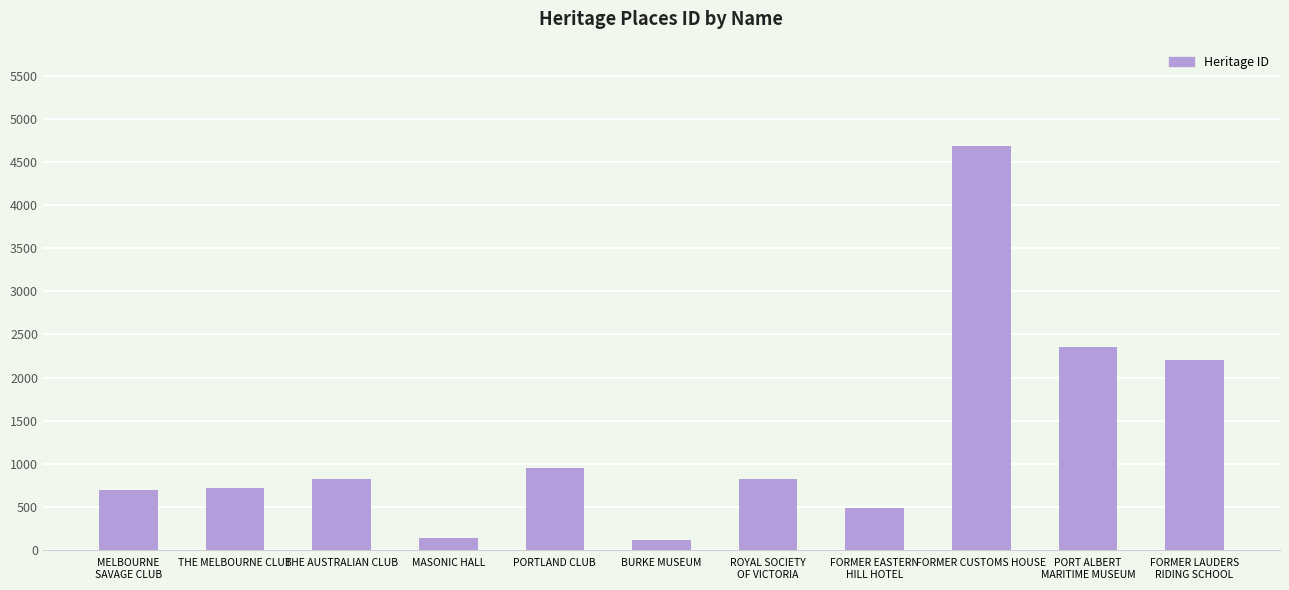

Which category has the highest value across all series?

FORMER CUSTOMS HOUSE